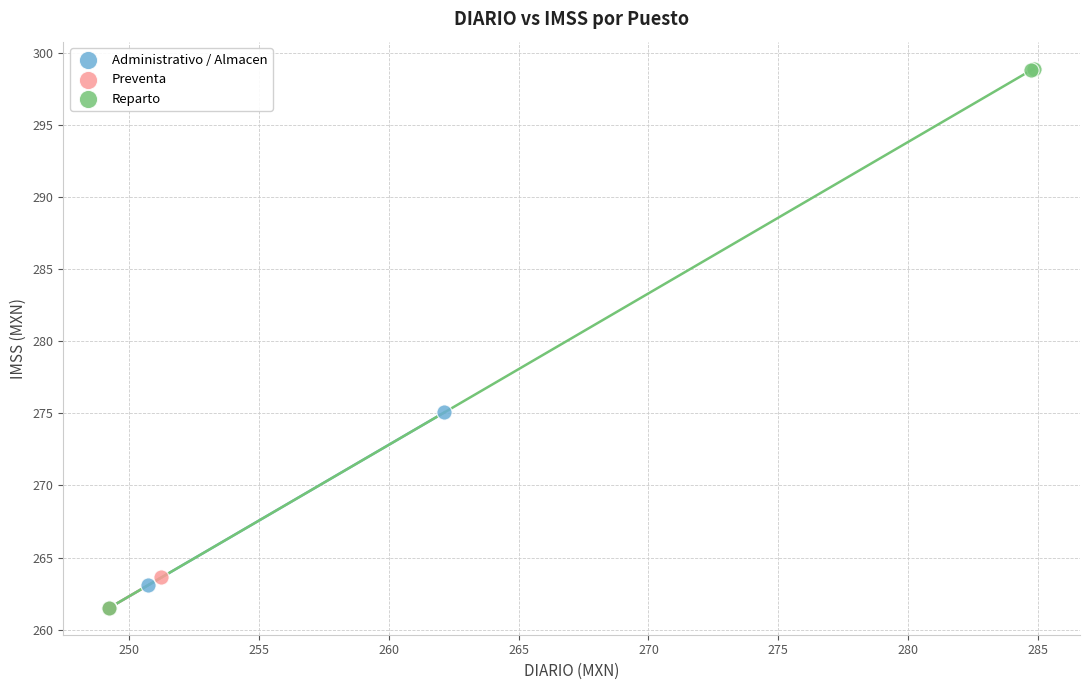

Which series has the widest spread of Y values?

Reparto